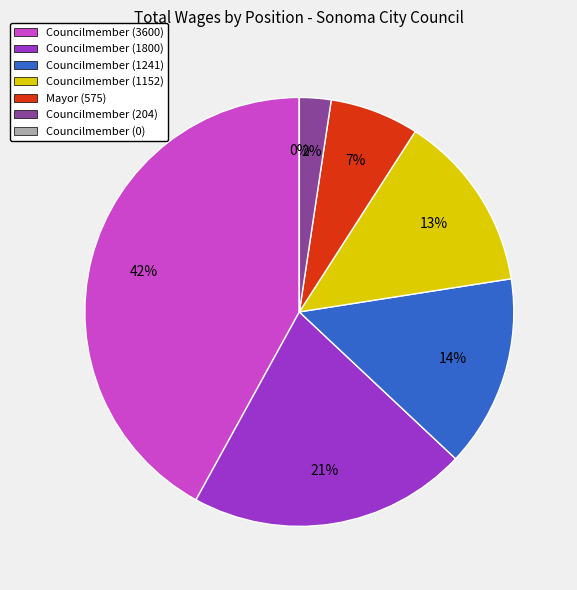

What percentage is the Councilmember (1152) slice, to the nearest percent?

13%